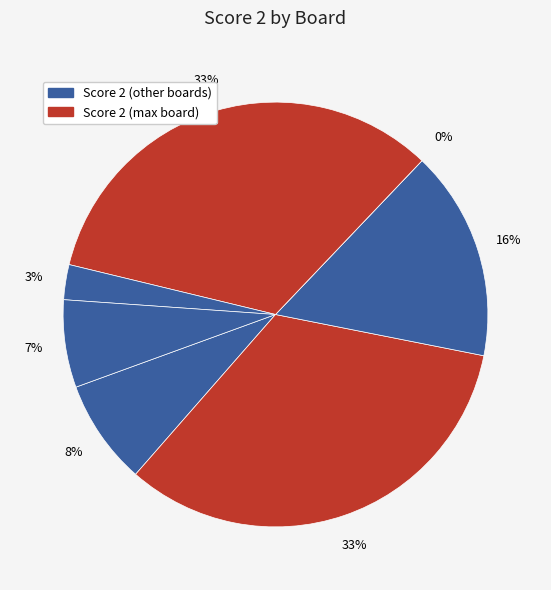

Is there any slice that represents more than half of the pie?

No